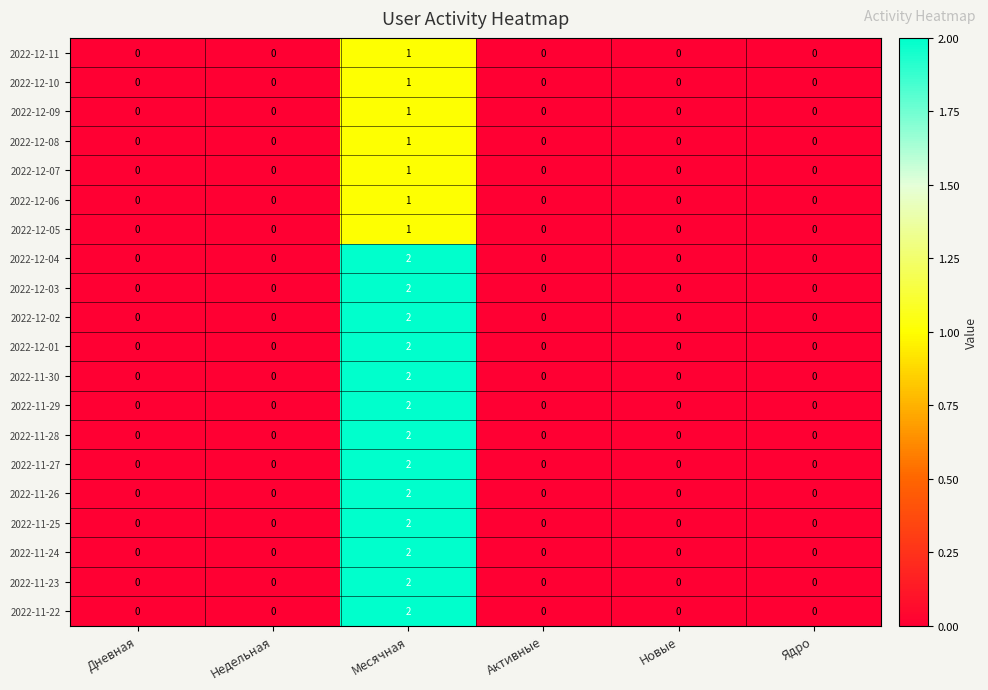

How many 2022-11-25 values are between 0 and 1?

5